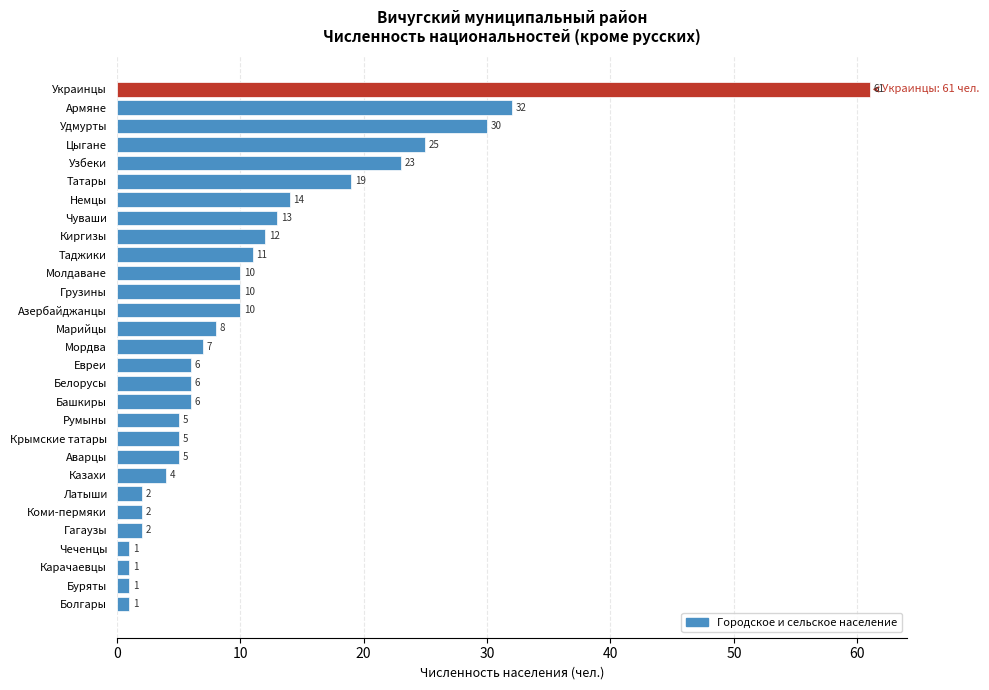

Reading bottom to top, list all the values displayed in this chart.

Болгары=1	Буряты=1	Карачаевцы=1	Чеченцы=1	Гагаузы=2	Коми-пермяки=2	Латыши=2	Казахи=4	Аварцы=5	Крымские татары=5	Румыны=5	Башкиры=6	Белорусы=6	Евреи=6	Мордва=7	Марийцы=8	Азербайджанцы=10	Грузины=10	Молдаване=10	Таджики=11	Киргизы=12	Чуваши=13	Немцы=14	Татары=19	Узбеки=23	Цыгане=25	Удмурты=30	Армяне=32	Украинцы=61